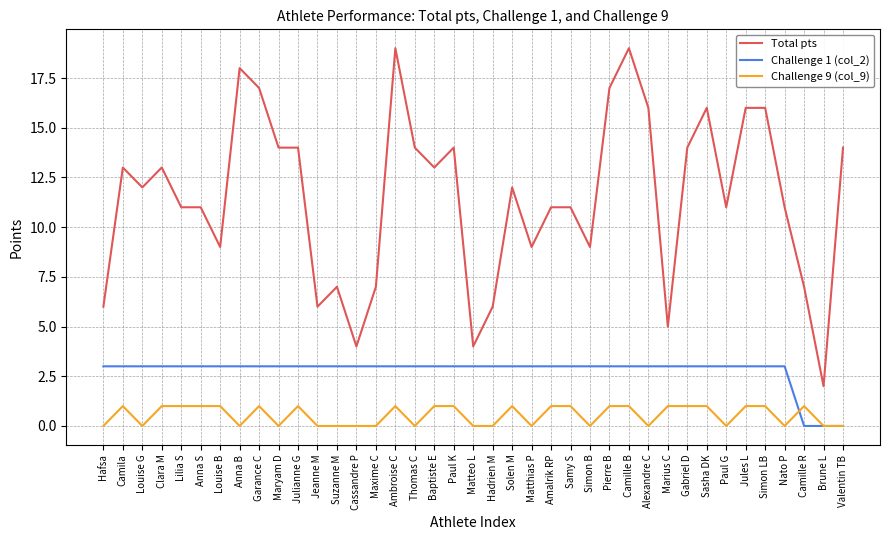

Between Hadrien M and Samy S, which series saw the biggest shift?

Total pts